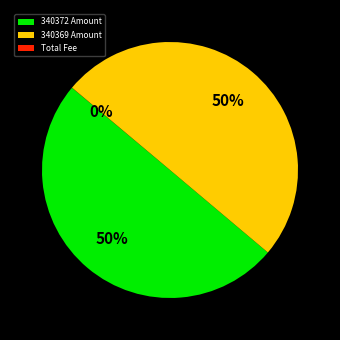

To the nearest percent, what portion does 340372 Amount represent?

50%